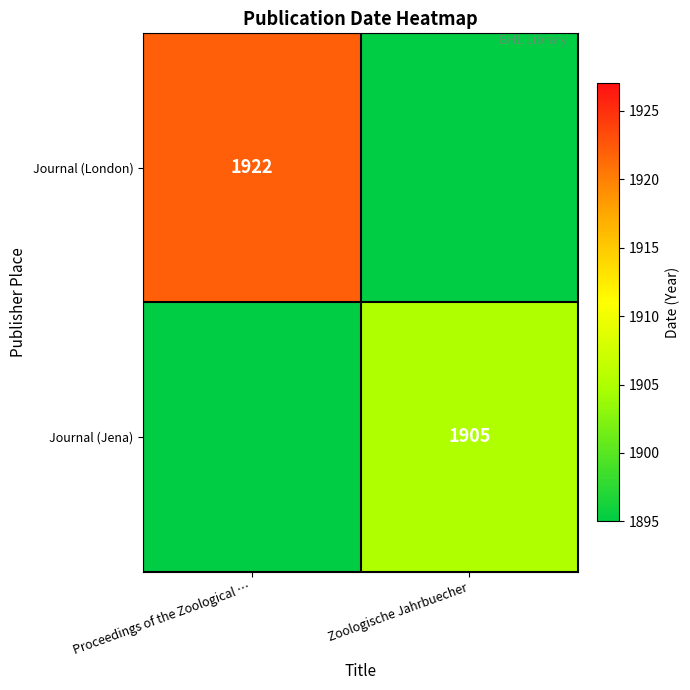

The Journal (London) series shows 1922 at Proceedings of the Zoological …. True or false?

True